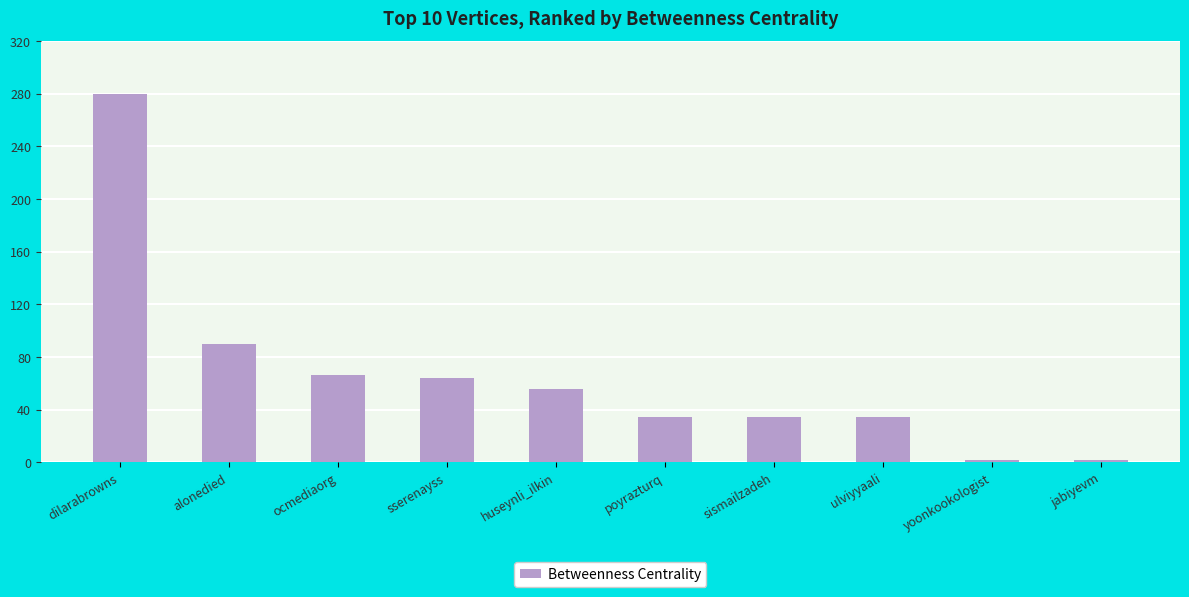

Which category has the highest value across all series?

dilarabrowns